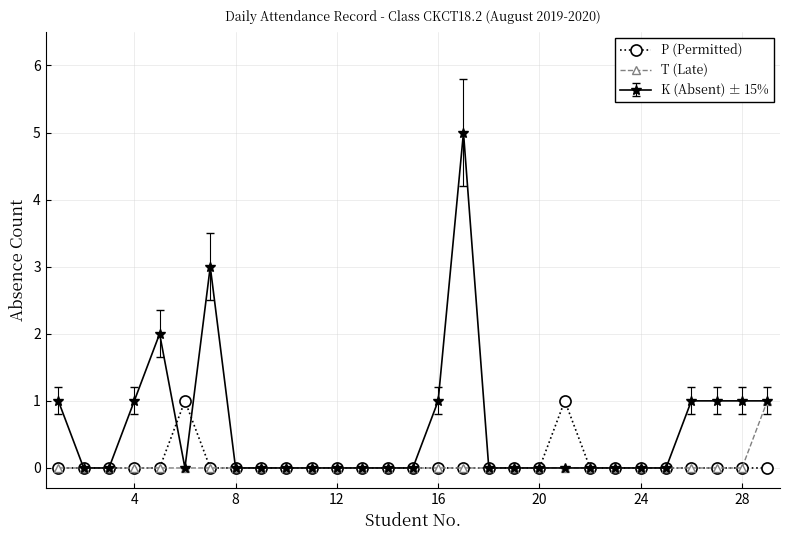

What is the value of the K (Absent) ± 15% point at the 4th from the left?

1